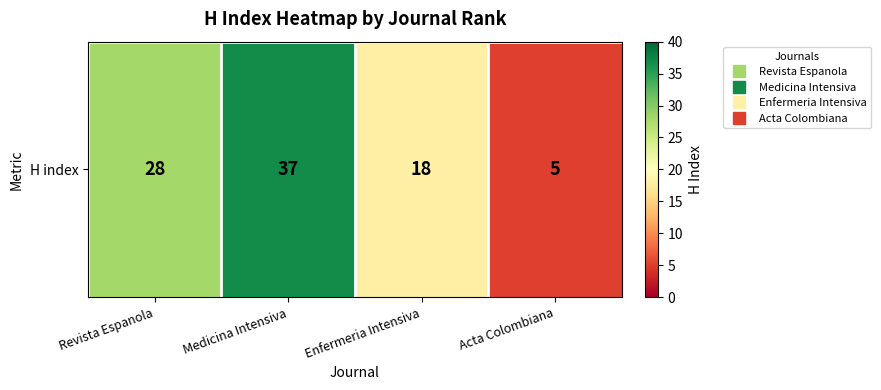

List the labels in order of value, smallest first.

Acta Colombiana, Enfermeria Intensiva, Revista Espanola, Medicina Intensiva